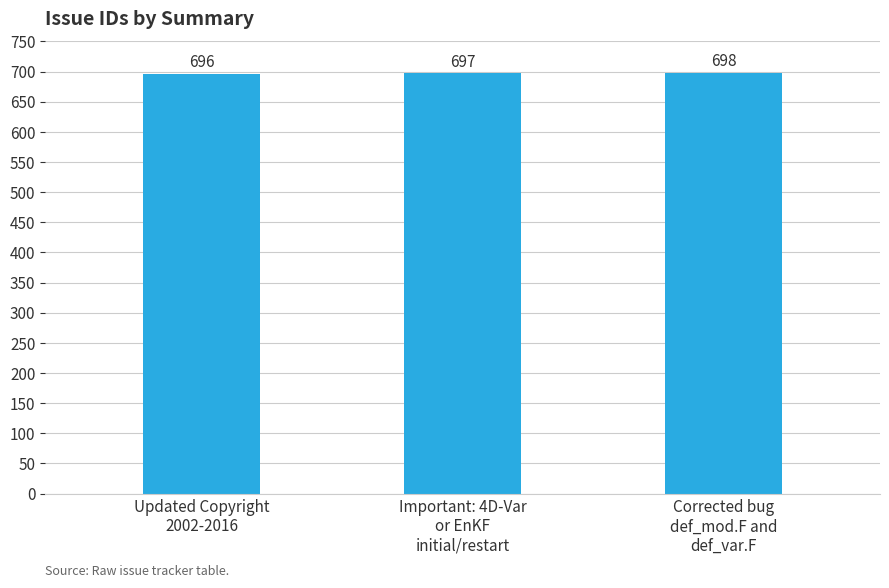

Reading left to right, transcribe all the data shown in this chart.

696	697	698